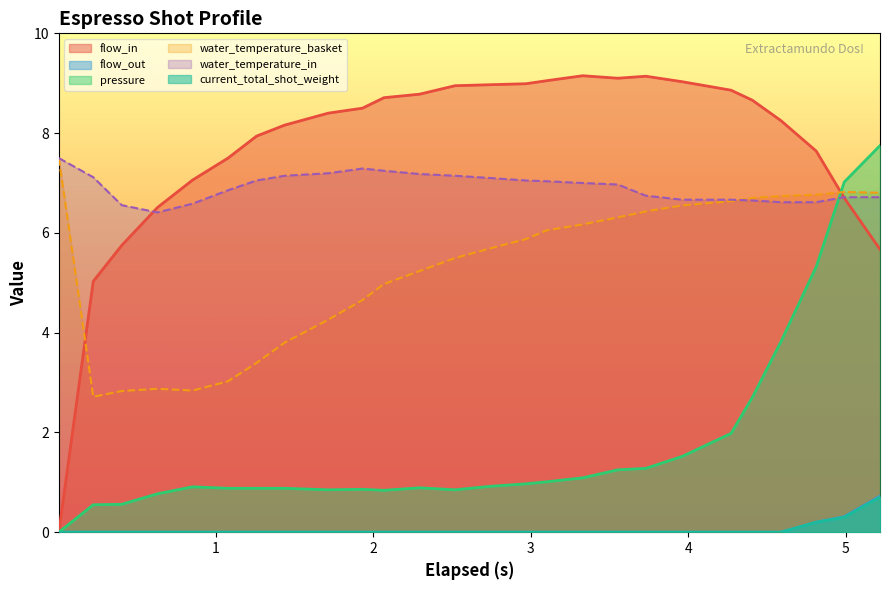

Which series has the widest spread of values?

flow_in